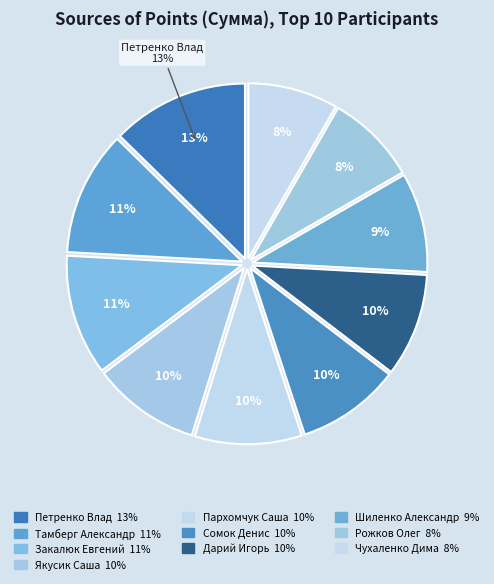

Does Рожков Олег account for over 50% of the chart?

No